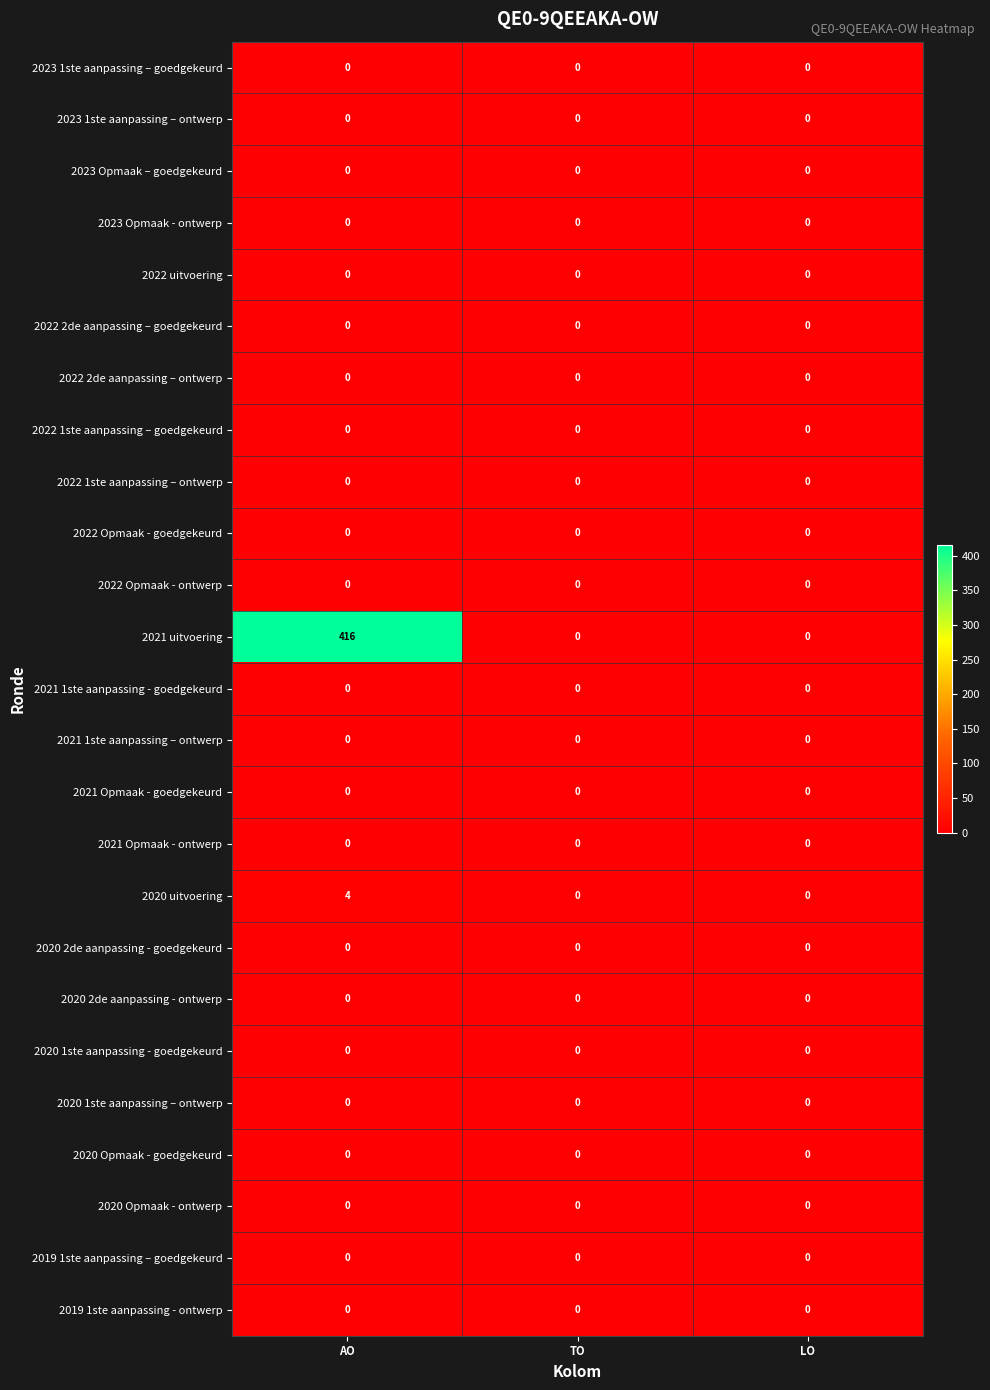

Is it true that 2021 uitvoering equals 0 at LO?

True